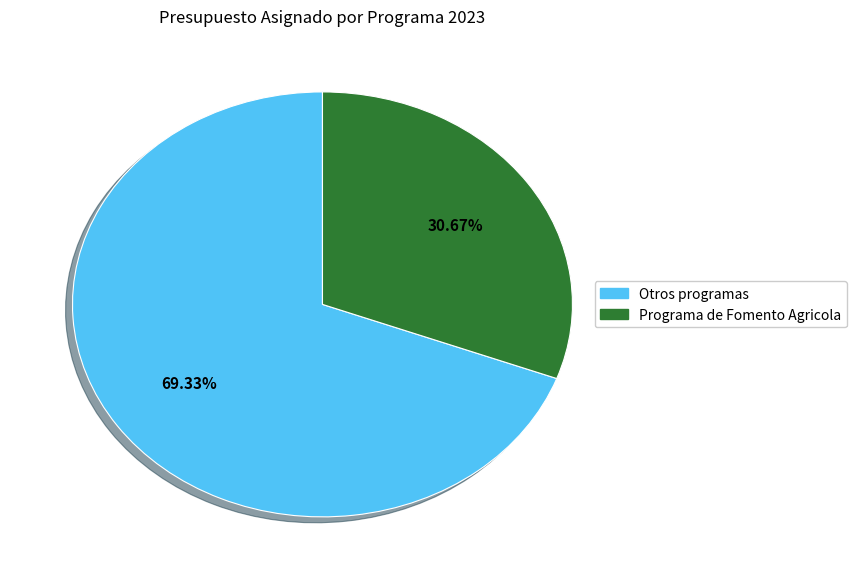

Is there any slice that represents more than half of the pie?

Yes